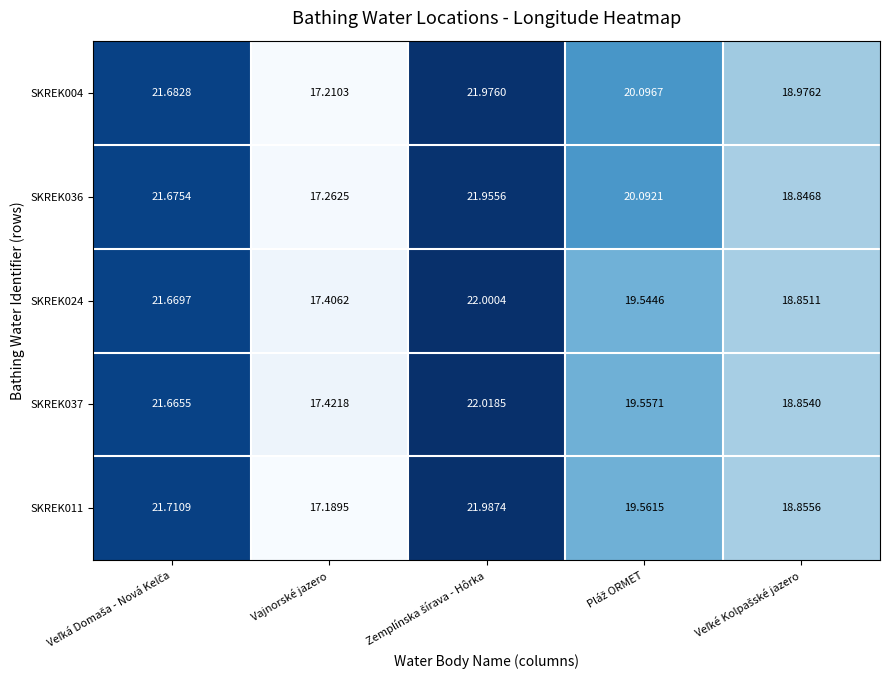

Which label corresponds to the smallest value in the chart?

Vajnorské jazero